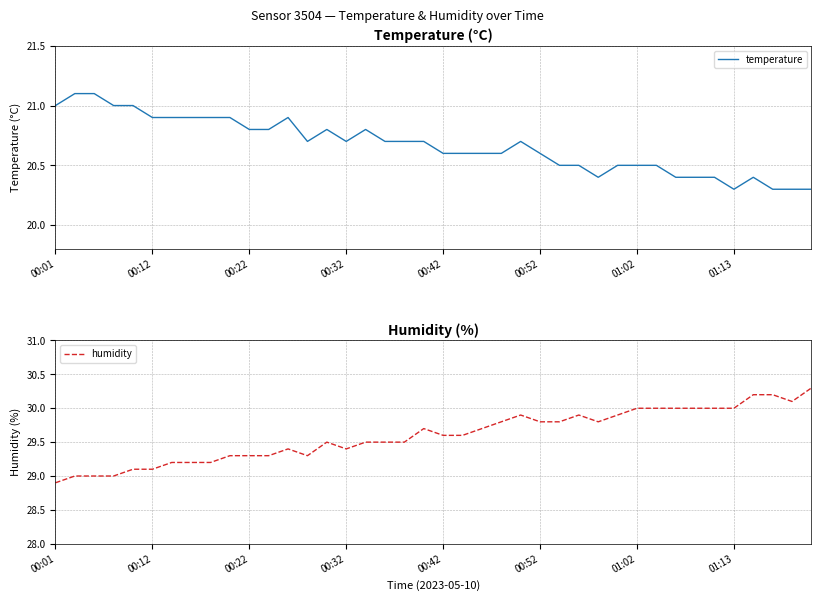

How many data points does each series have?

40